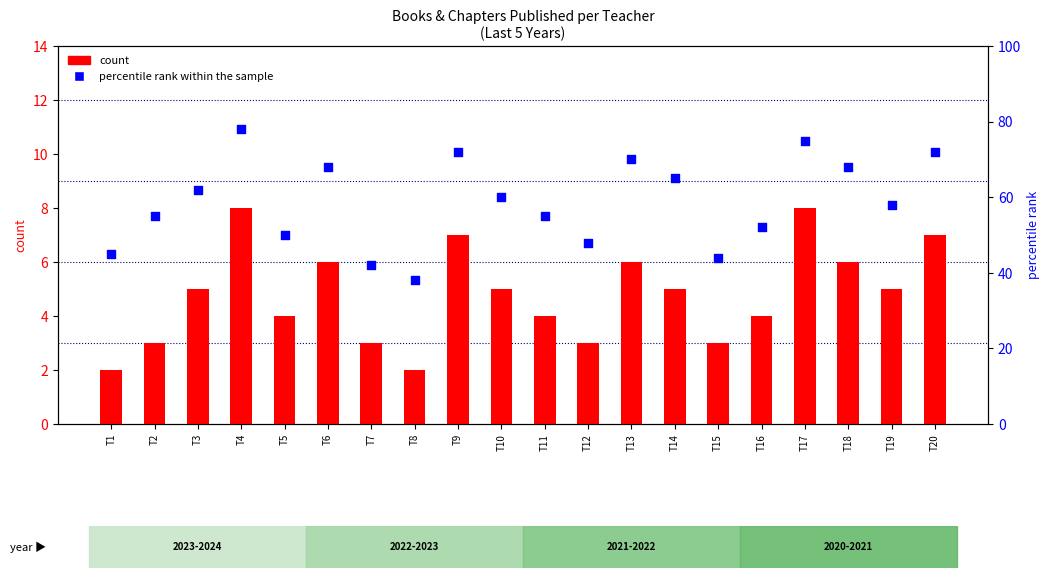

At which category is the sum across all series the highest?

T4